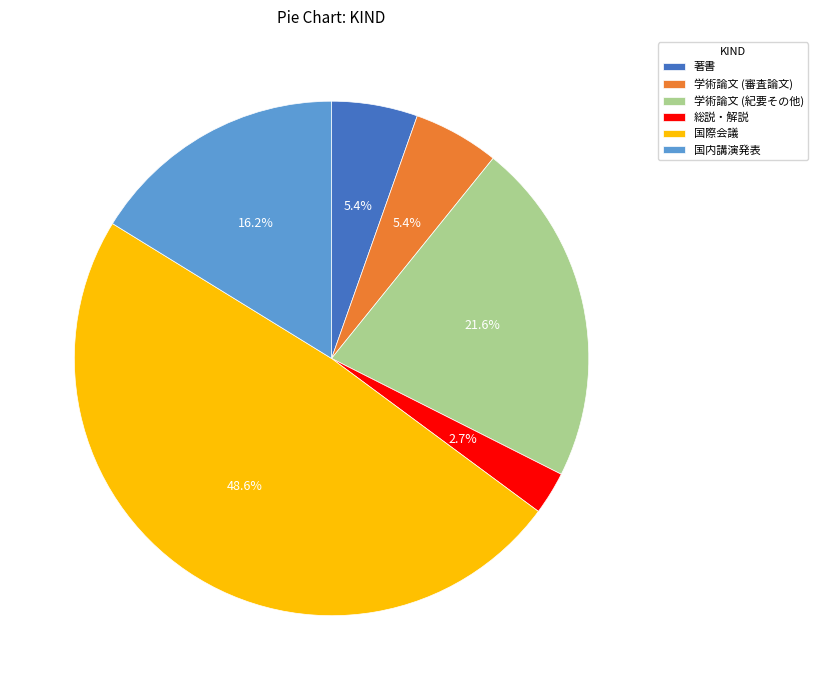

Which category has the biggest portion of the pie?

国際会議